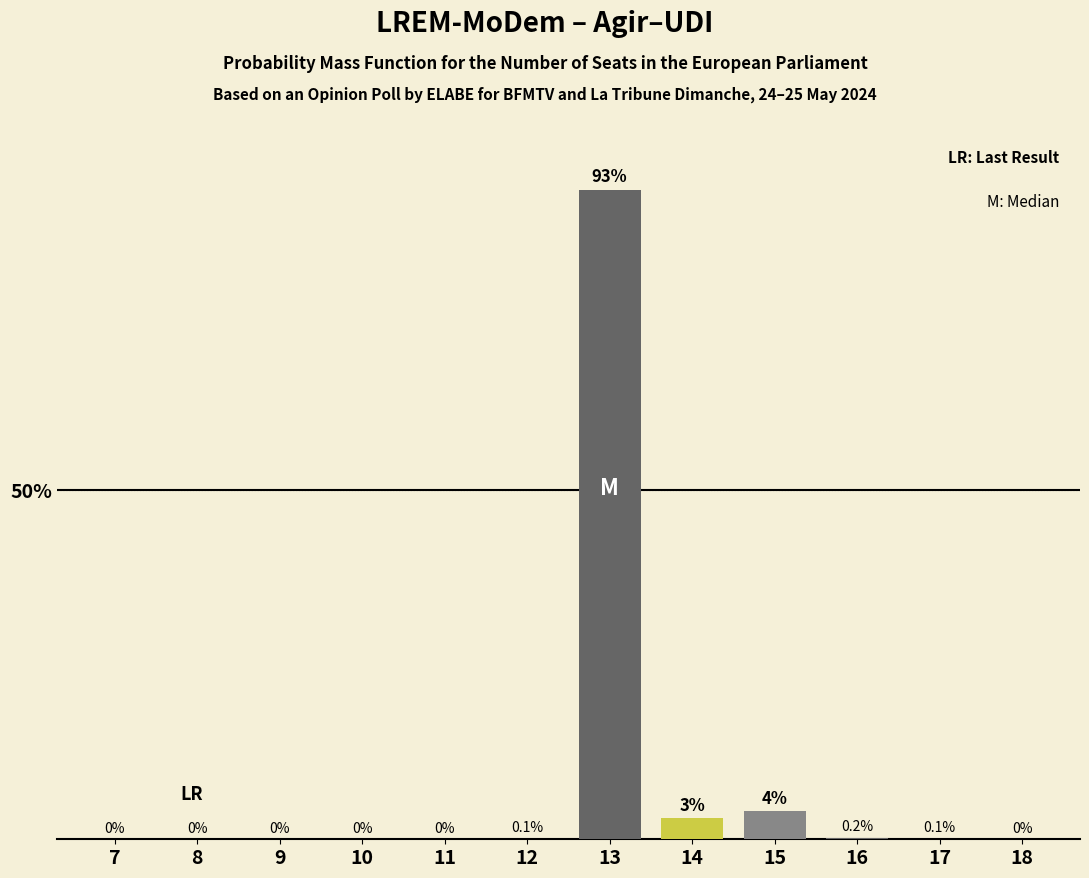

Reading right to left, list all the values displayed in this chart.

18=0.0	17=0.1	16=0.2	15=4.0	14=3.0	13=93.0	12=0.1	11=0.0	10=0.0	9=0.0	8=0.0	7=0.0